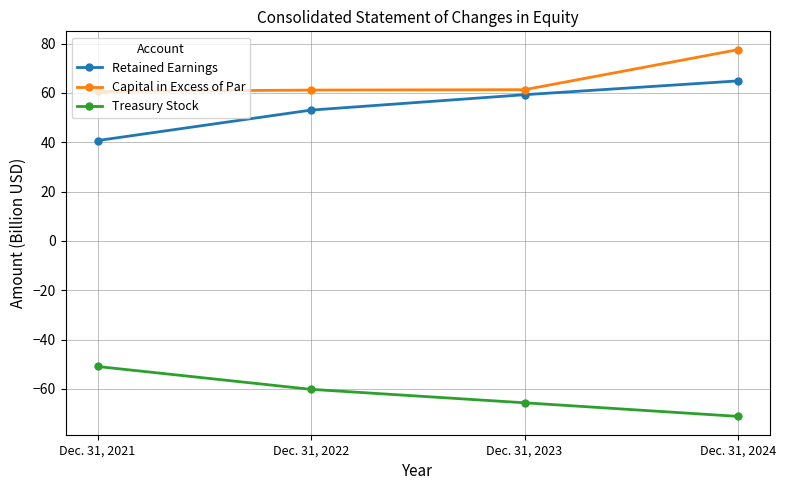

At Dec. 31, 2024, list the series in order from largest to smallest.

Capital in Excess of Par, Retained Earnings, Treasury Stock